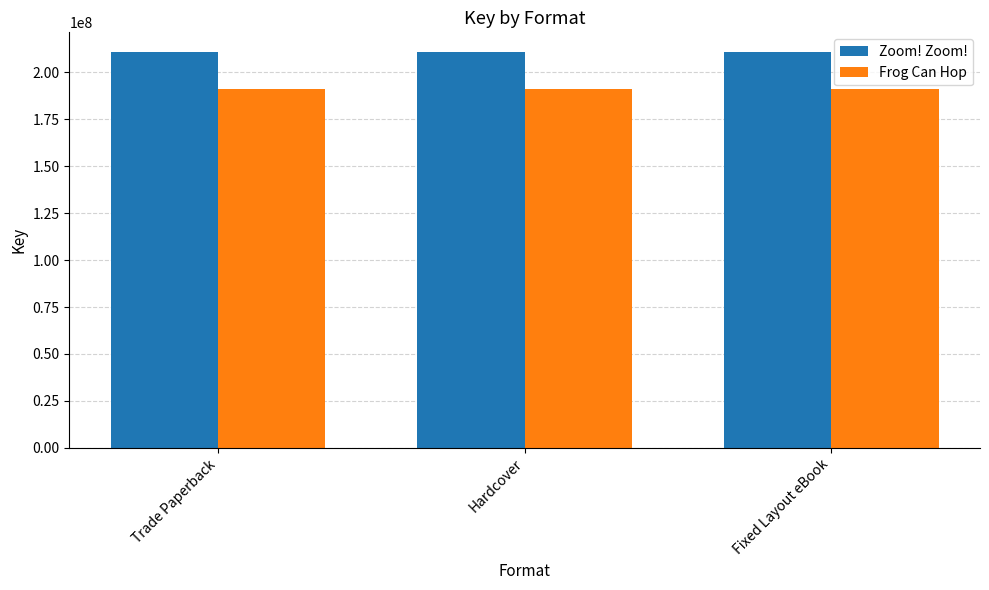

Count the number of categories in the chart.

3